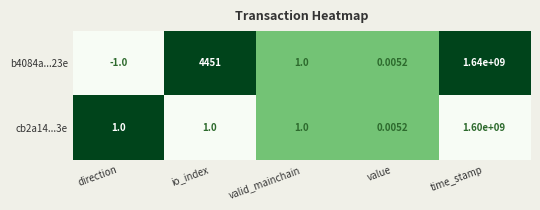

At which category is the sum across all series the highest?

time_stamp